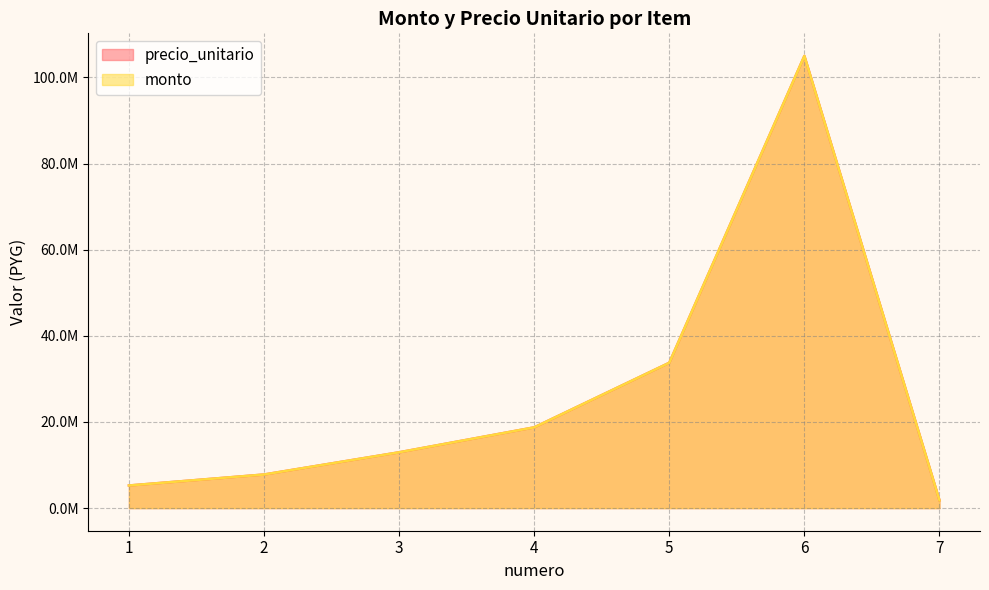

What is the sum of the monto values at 3 and 7?

14760000